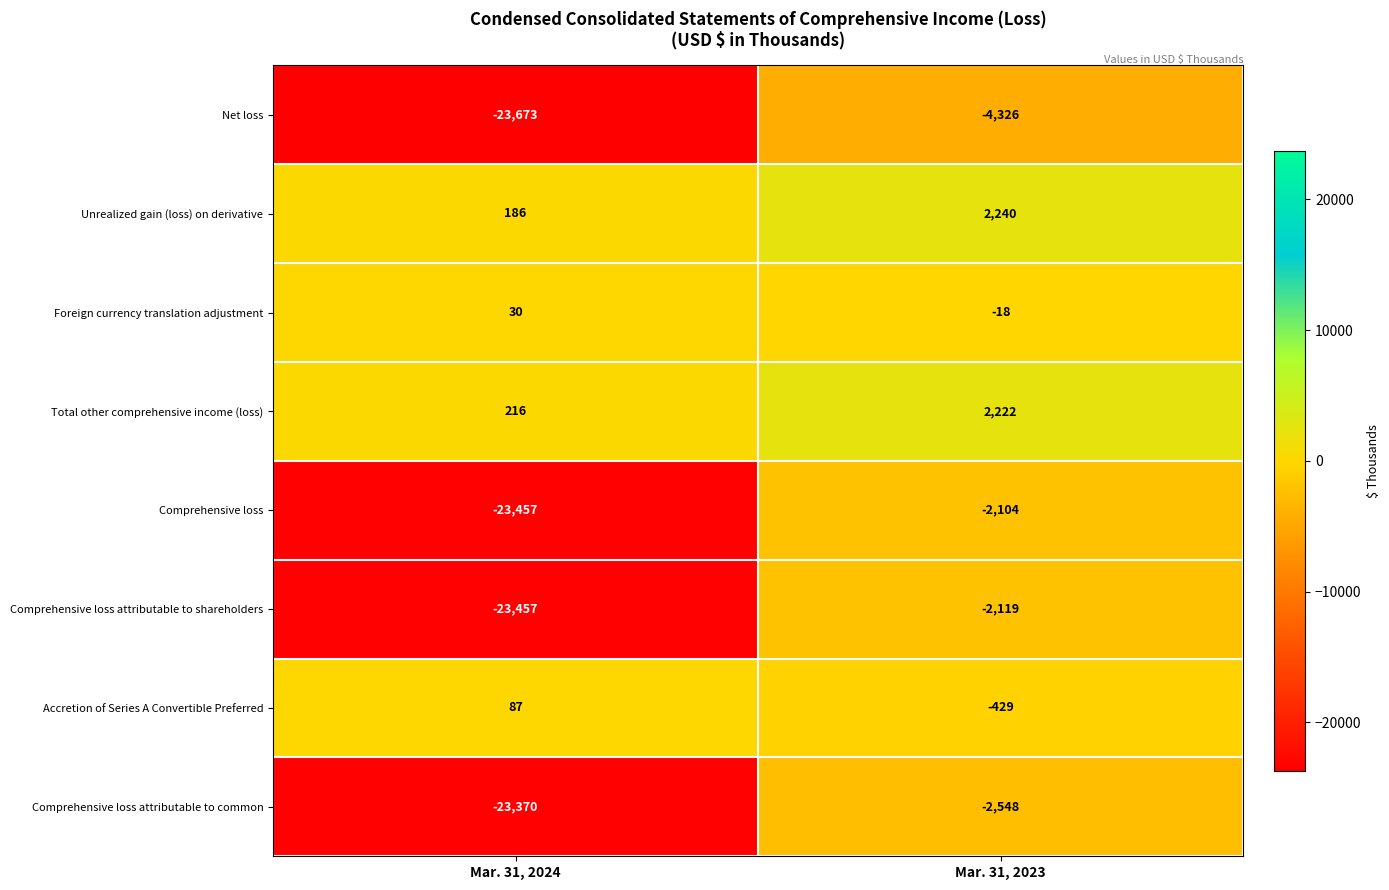

At which category is the sum across all series the highest?

Mar. 31, 2023